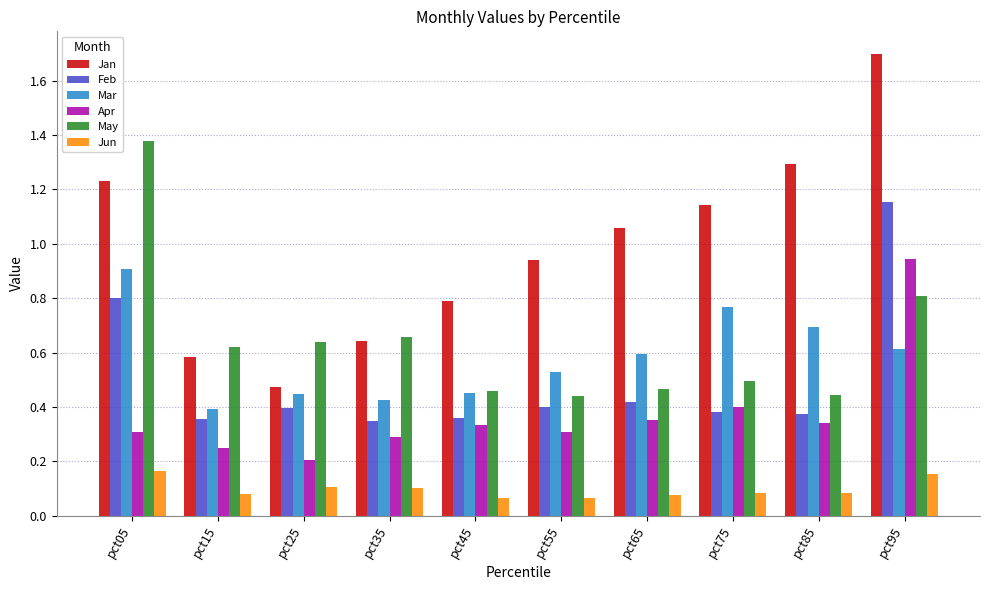

At which label does Jan reach its peak?

pct95